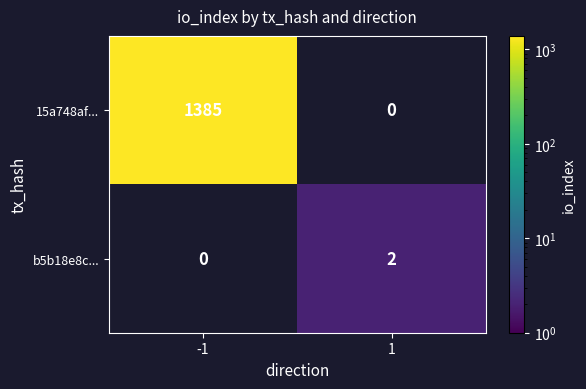

Which category has the highest value across all series?

-1